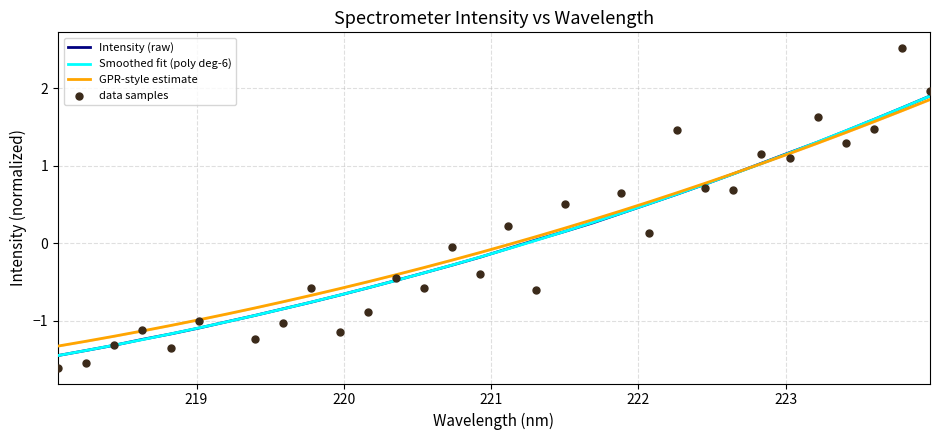

What is the change in value from 219.9712 to 221.1174?

+0.6